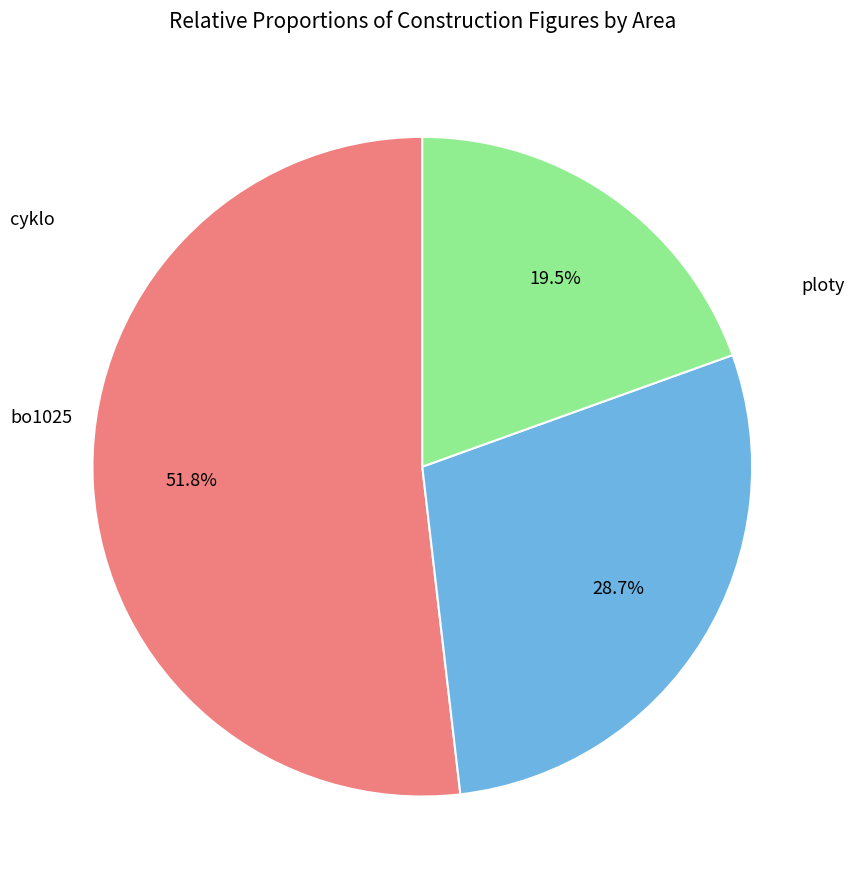

Is there a majority slice in this chart?

Yes